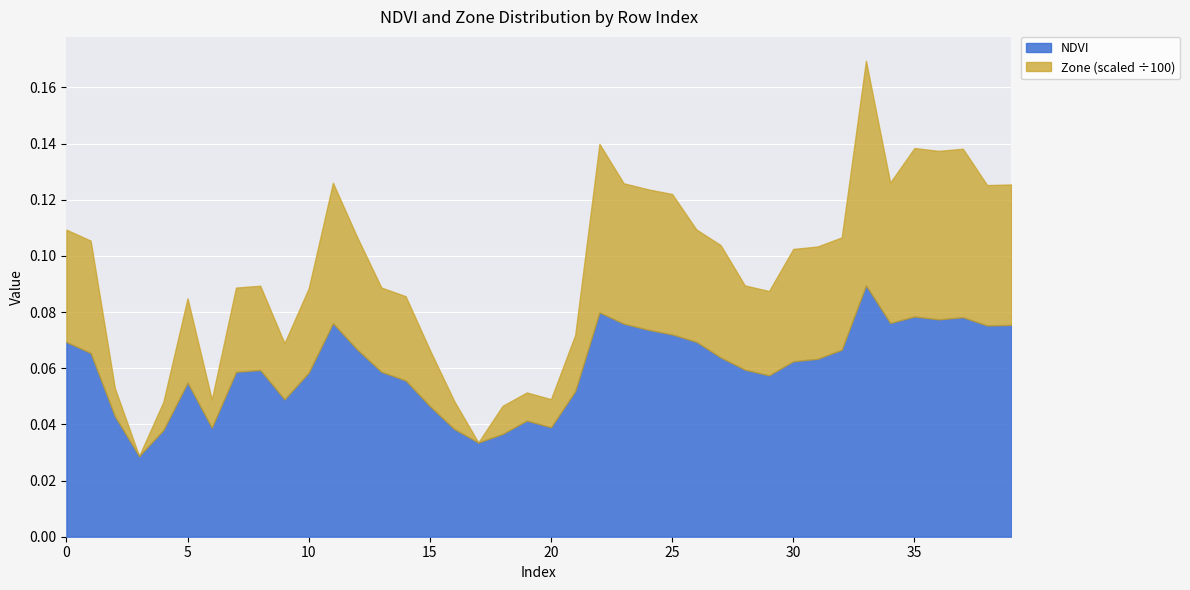

The Zone series shows 2.0 at 21. True or false?

True